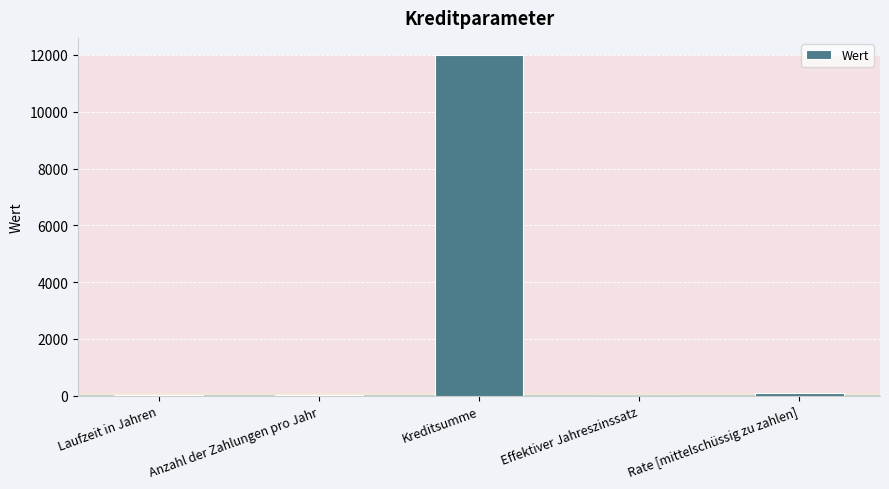

Approximately how many times larger is the value at Kreditsumme compared to Anzahl der Zahlungen pro Jahr?

1000.0